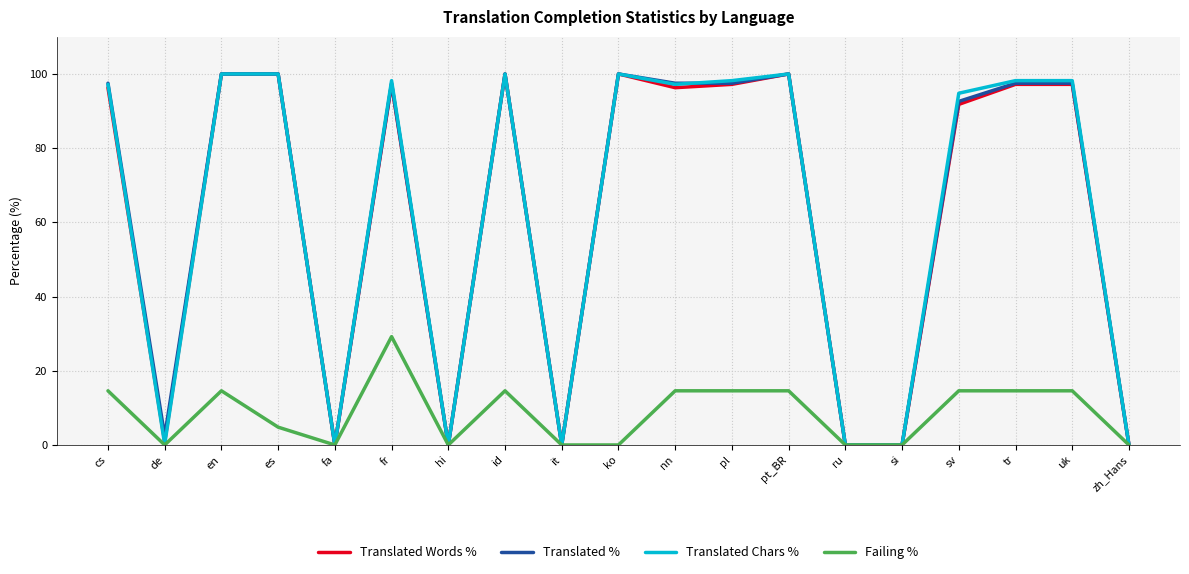

What is the average value of the Translated Words % series?

61.8